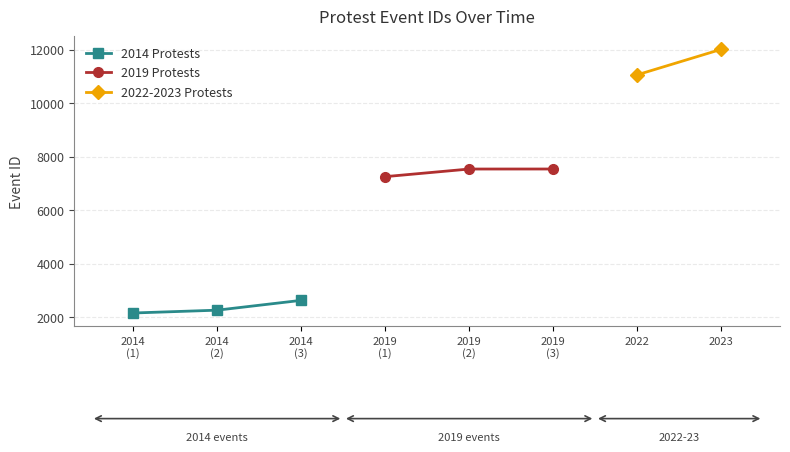

Which has a higher value, 2014
(2) or 2014
(3)?

2014
(3)